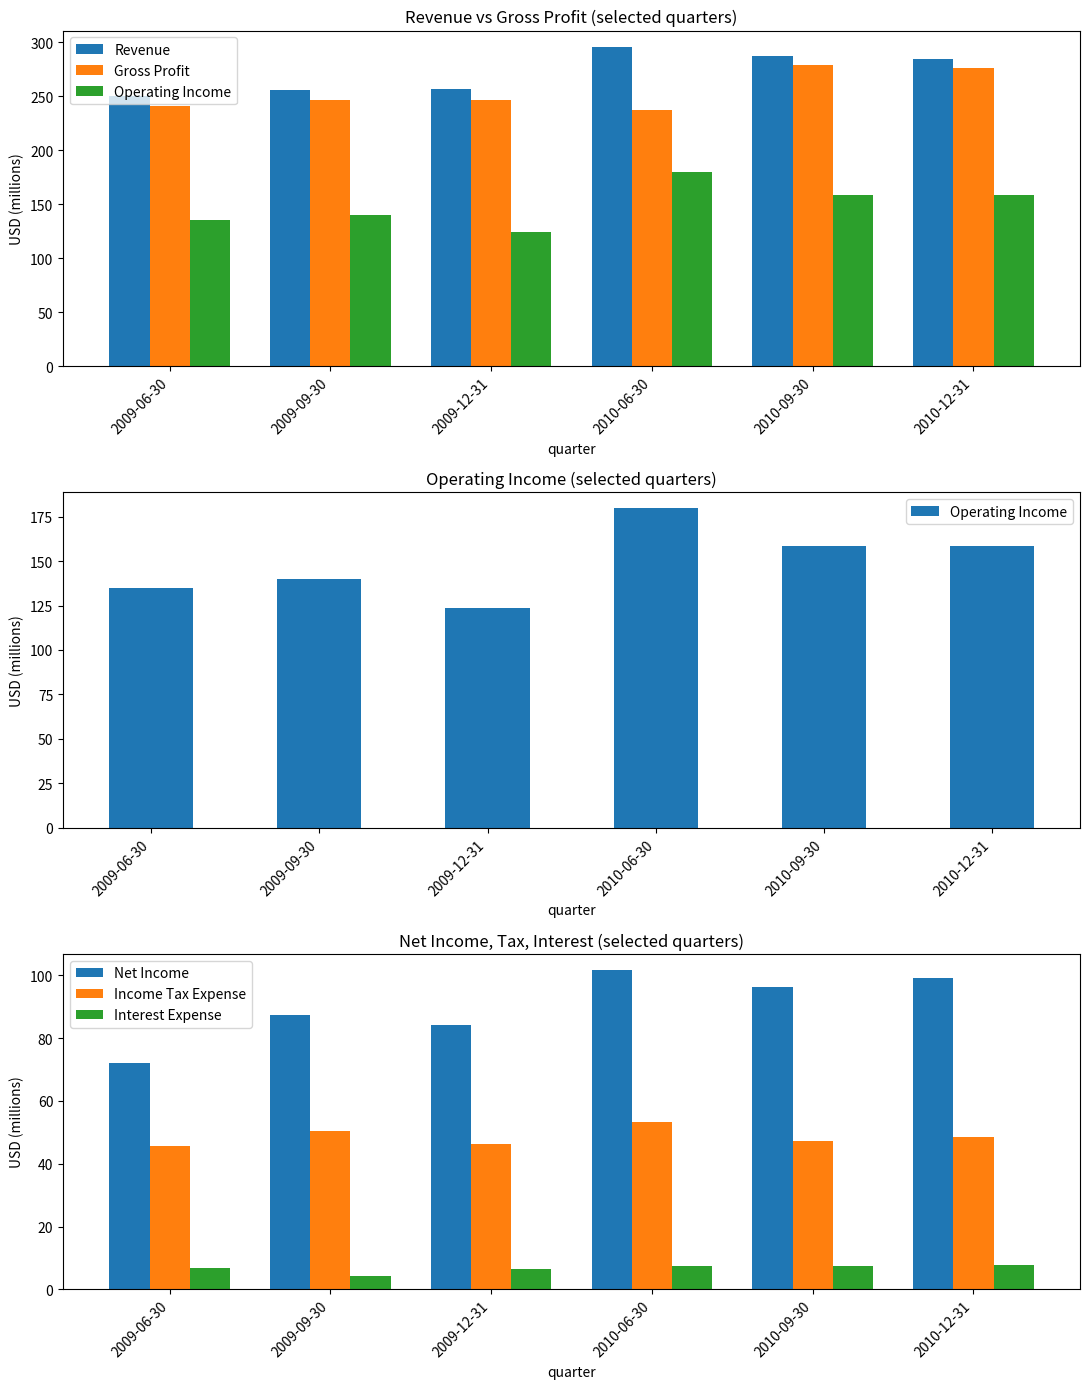

Does the chart contain any negative values?

No